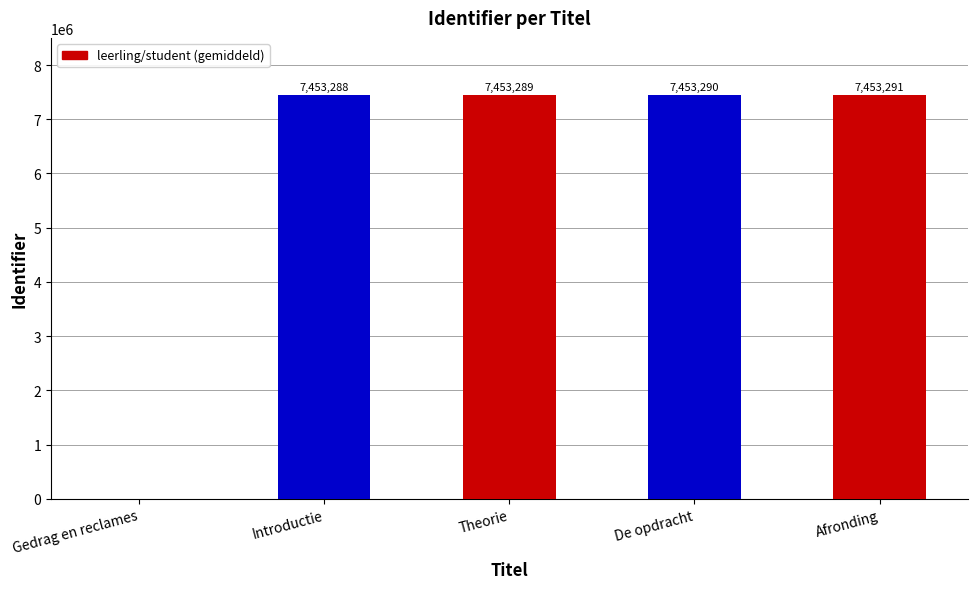

Are the bars horizontal?

No